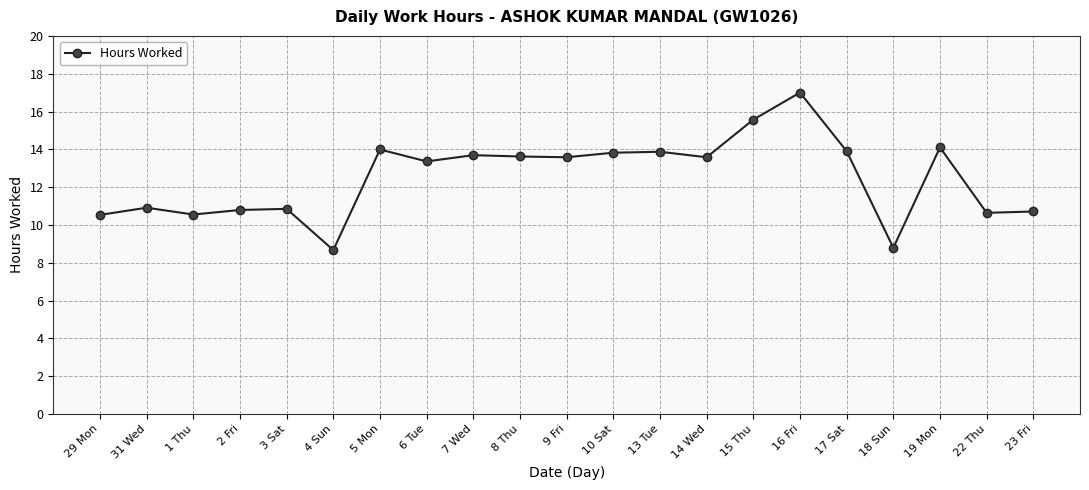

Which has a higher value, 4 Sun or 9 Fri?

9 Fri